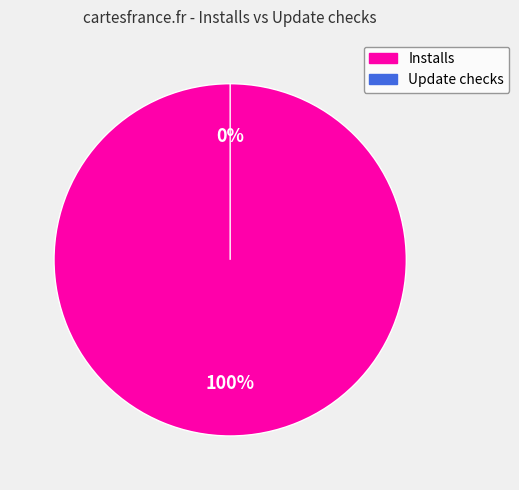

Is Installs the majority of the pie?

Yes